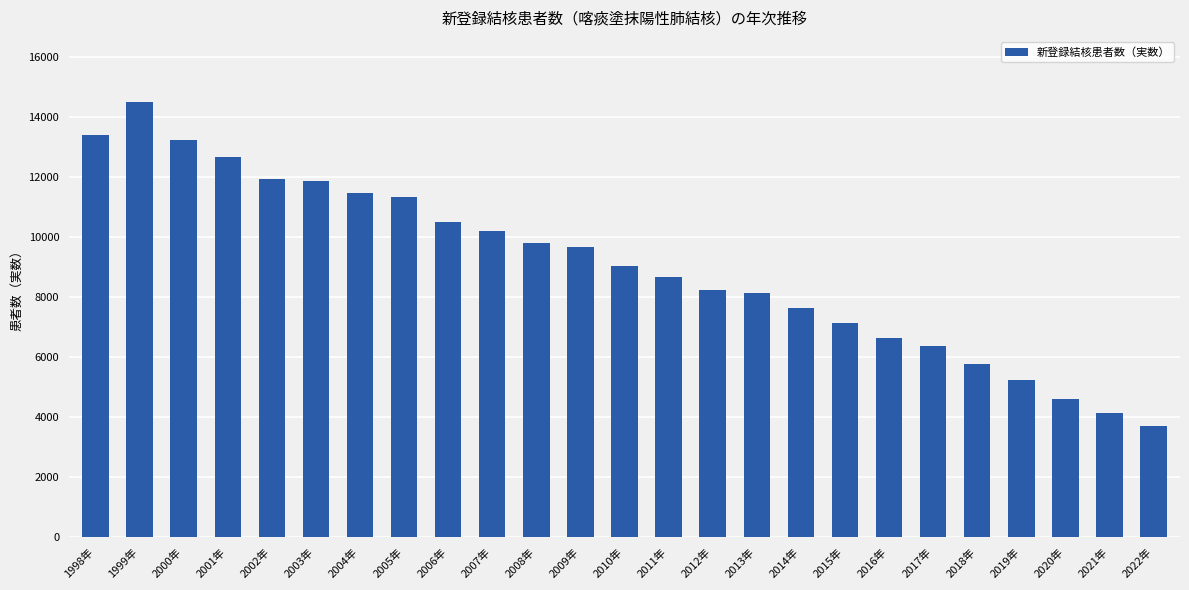

Does the chart contain stacked bars?

No